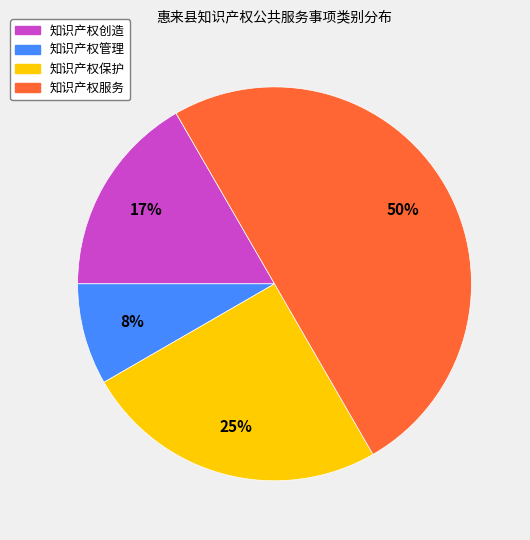

Is the sum of 知识产权保护 and 知识产权管理 greater than half?

No